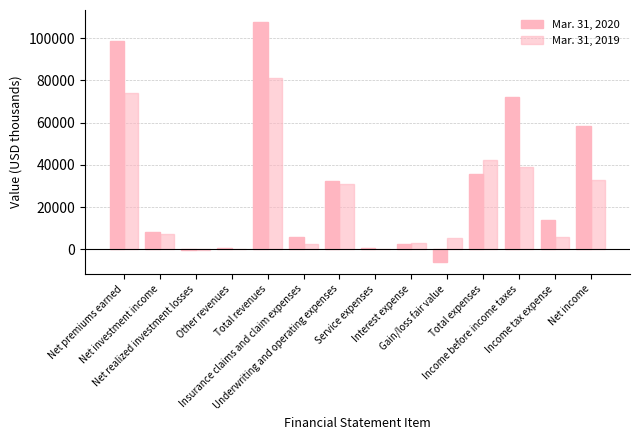

How many data points does each series have?

14